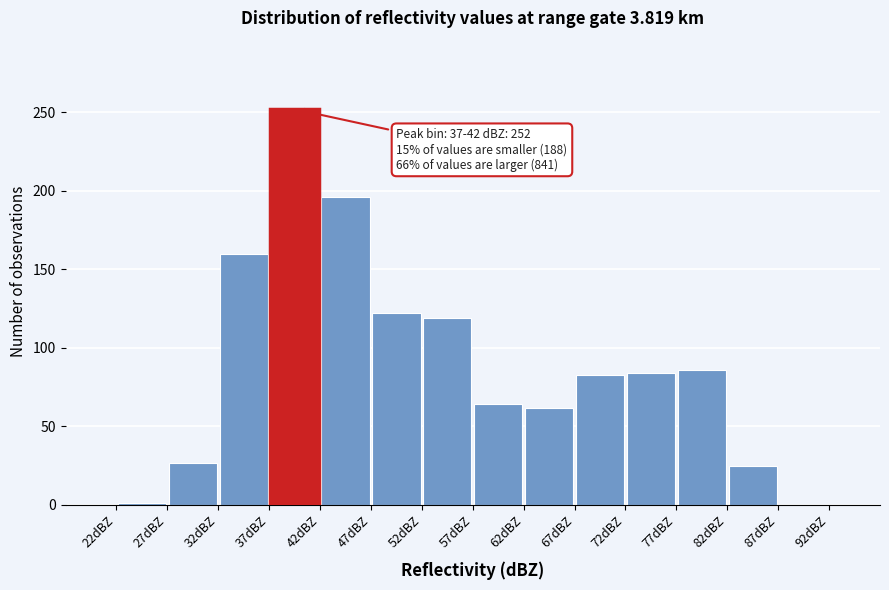

Which range on the x-axis has the tallest bar?

37 to 42